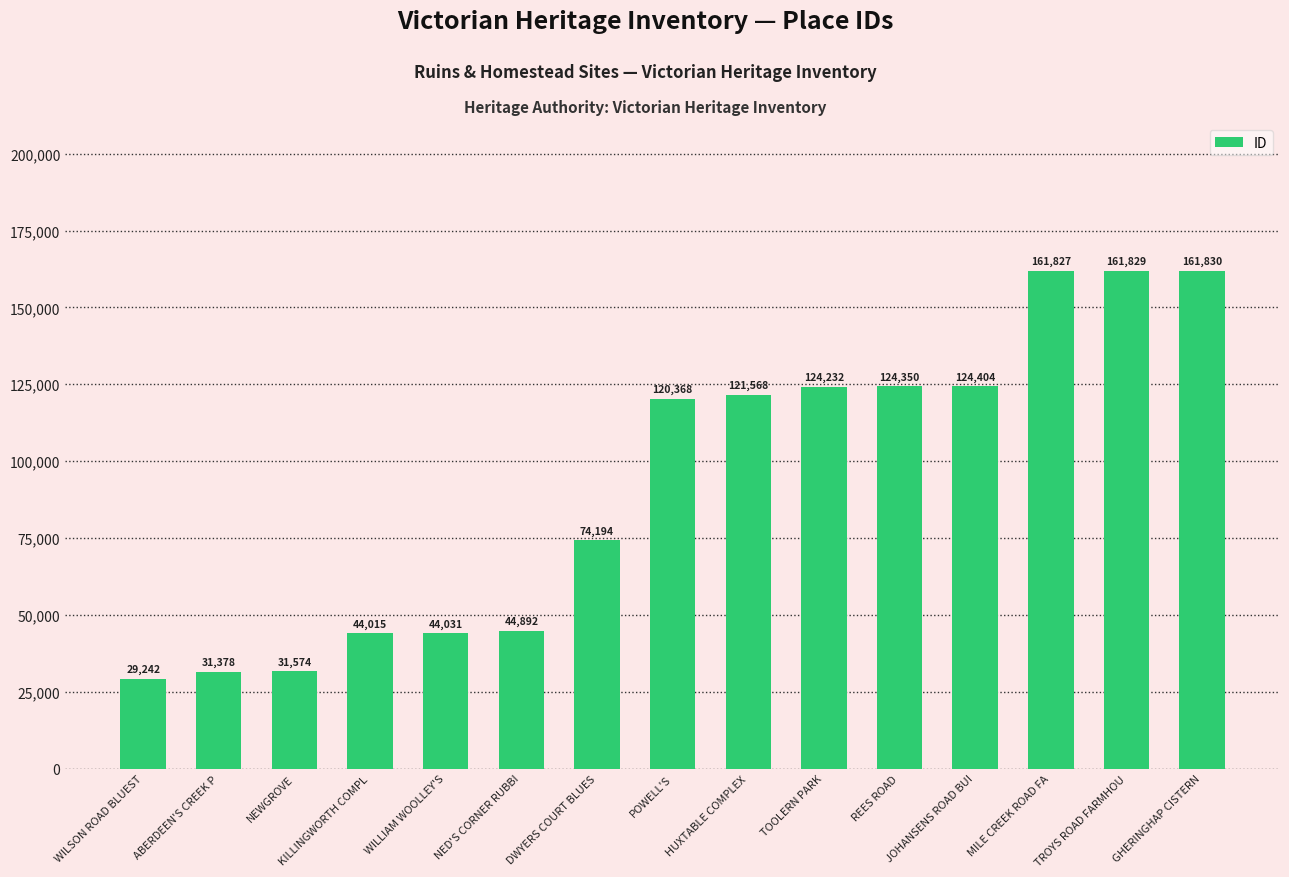

Reading left to right, extract all data points from this chart.

29242	31378	31574	44015	44031	44892	74194	120368	121568	124232	124350	124404	161827	161829	161830